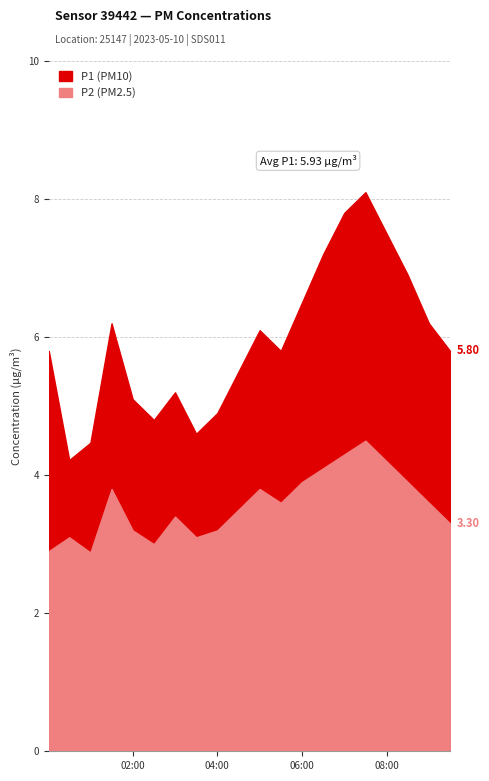

What is the label of the 1st point from the left?

00:01